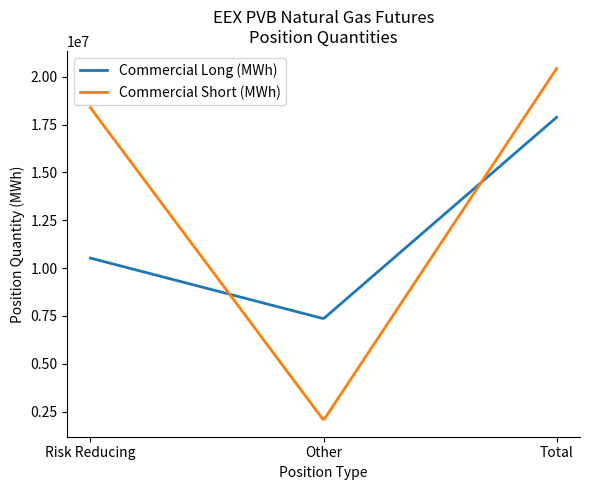

Which series has the widest spread of values?

Commercial Short (MWh)